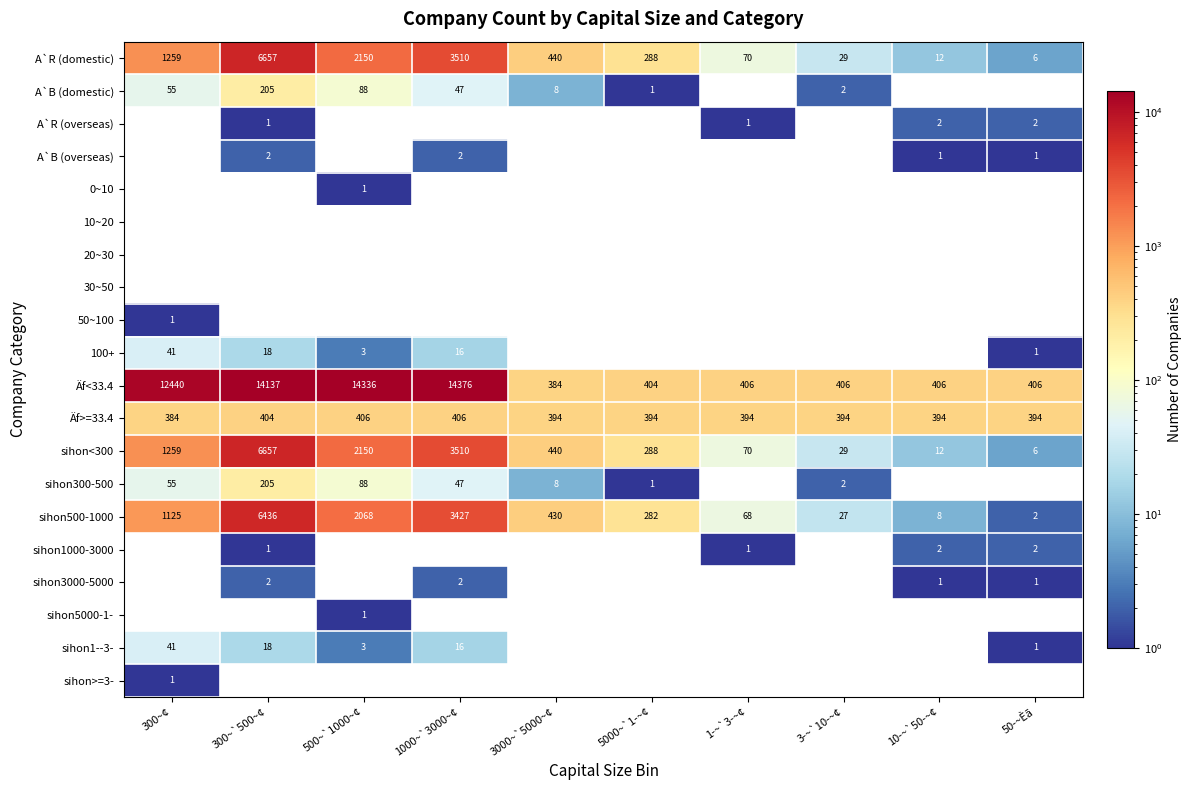

How many series are shown in this chart?

20